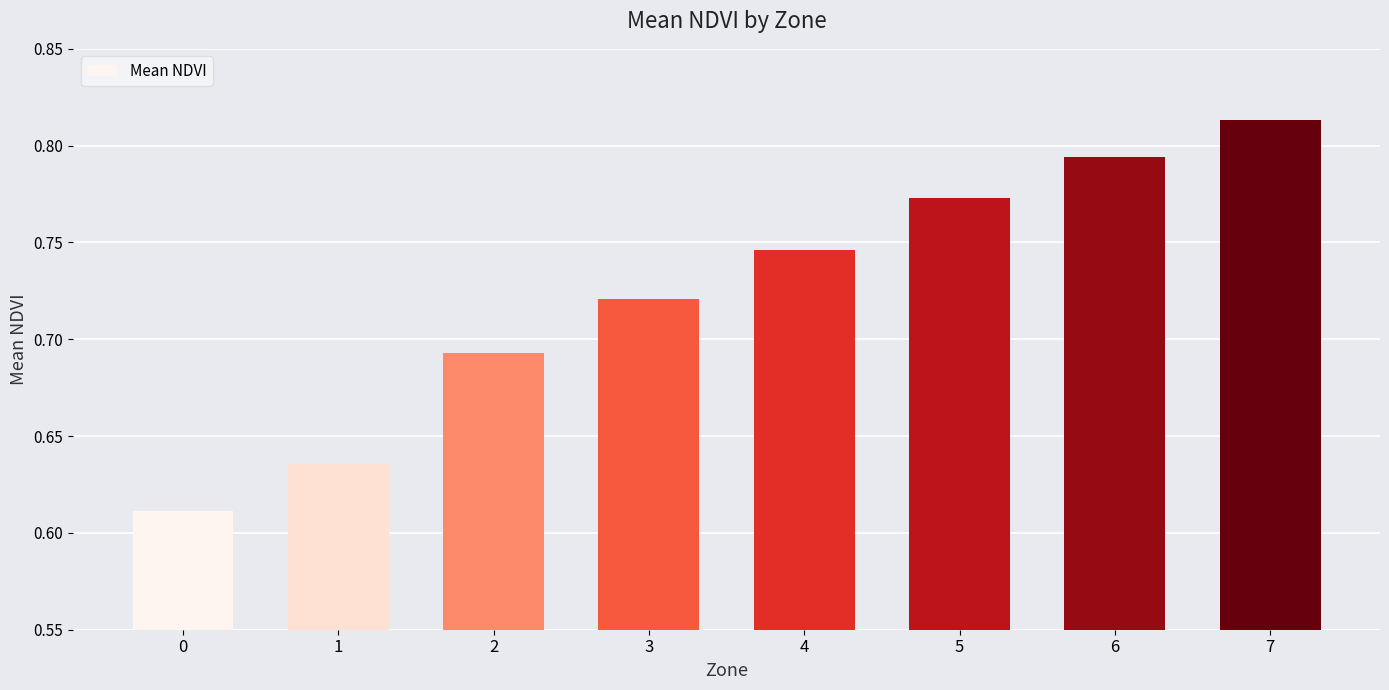

What is the sum of all values?

5.8